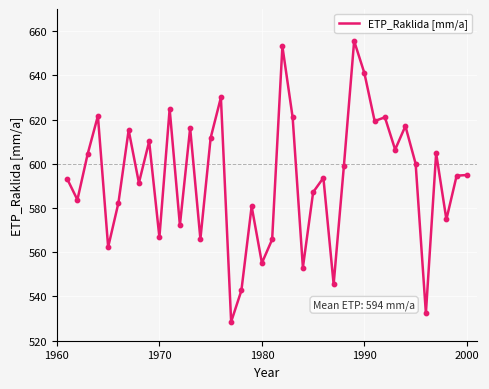

What is the maximum value shown in the chart?

655.5